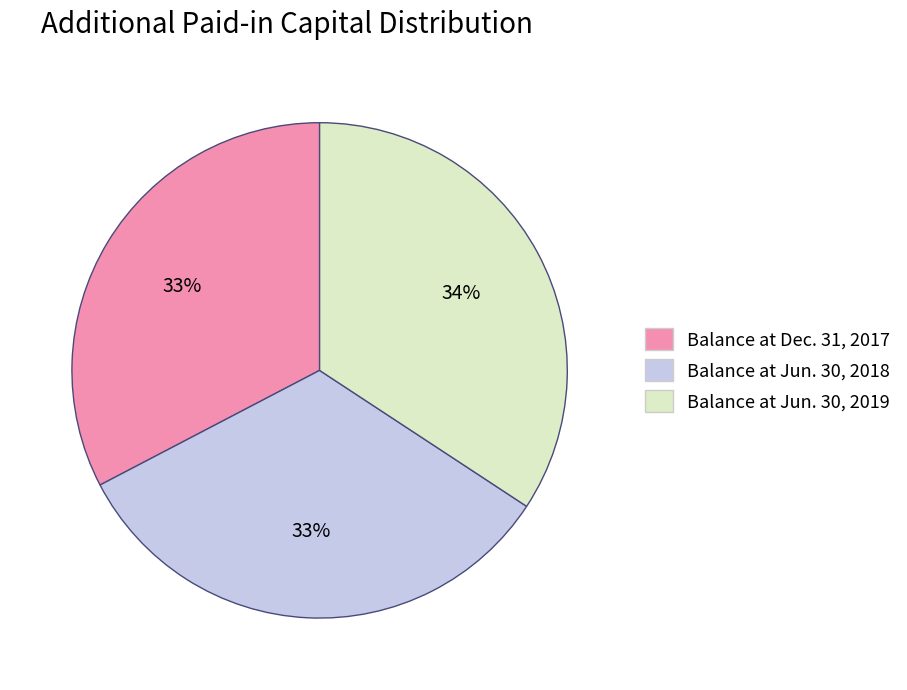

How many slices are in this pie chart?

3